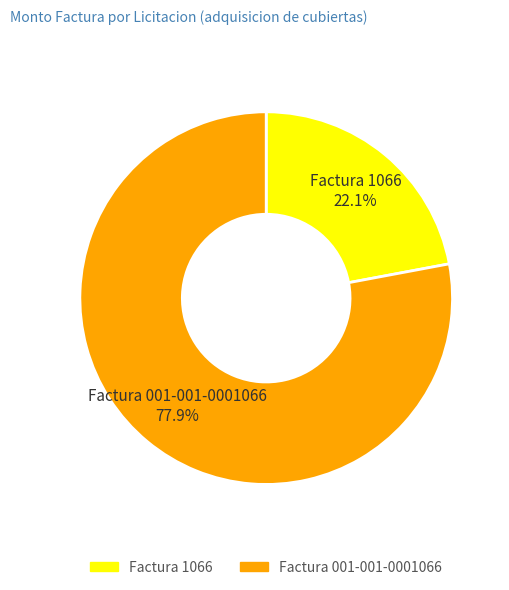

What percentage is the Factura 001-001-0001066 slice, to the nearest percent?

78%